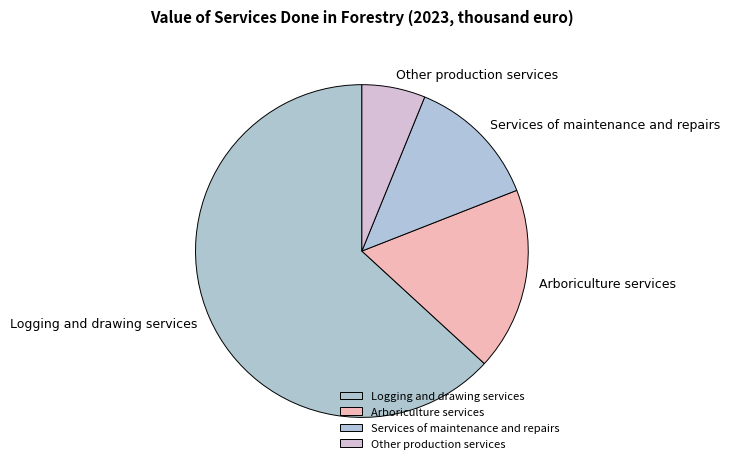

Which slice represents more than half of the pie?

Logging and drawing services